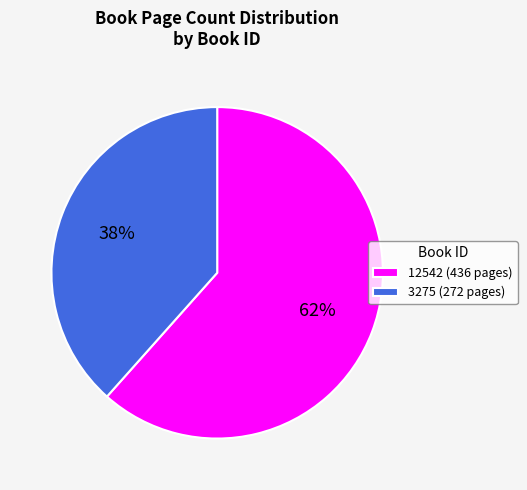

Does any single category account for the majority?

Yes